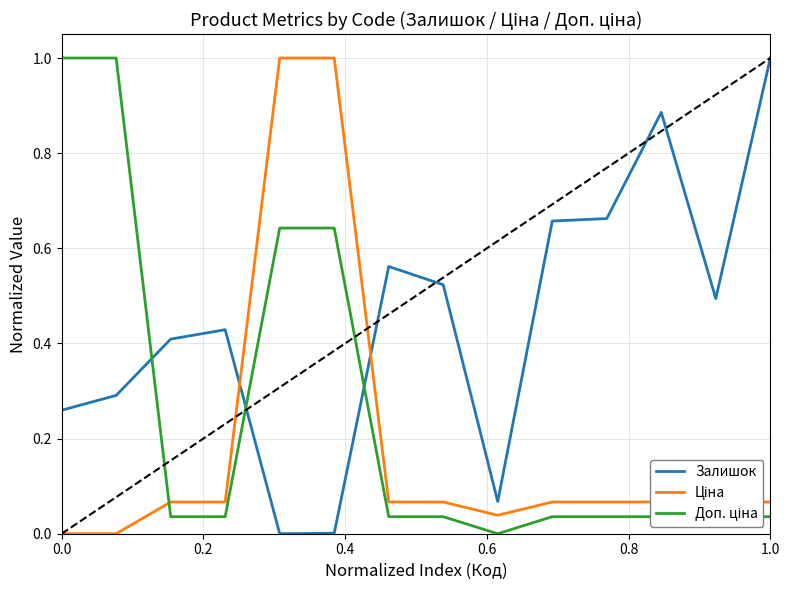

Reading left to right, extract all data points from this chart.

Залишок: 0.3	0.3	0.4	0.4	0.0	0.0	0.6	0.5	0.1	0.7	0.7	0.9	0.5	1.0
Ціна: 0.0	0.0	0.1	0.1	1.0	1.0	0.1	0.1	0.0	0.1	0.1	0.1	0.1	0.1
Доп. ціна: 1.0	1.0	0.0	0.0	0.6	0.6	0.0	0.0	0.0	0.0	0.0	0.0	0.0	0.0